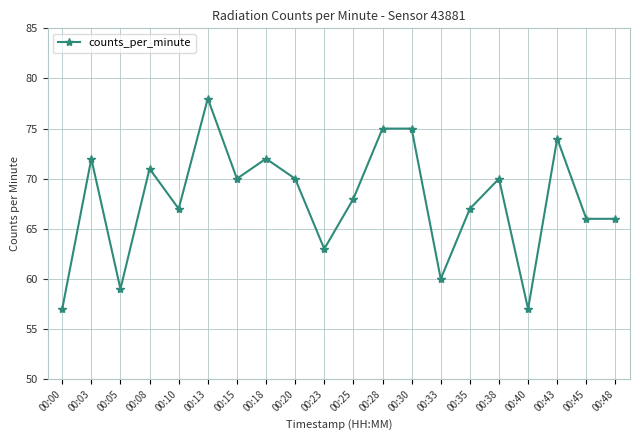

Reading left to right, list all the values displayed in this chart.

00:00=57	00:03=72	00:05=59	00:08=71	00:10=67	00:13=78	00:15=70	00:18=72	00:20=70	00:23=63	00:25=68	00:28=75	00:30=75	00:33=60	00:35=67	00:38=70	00:40=57	00:43=74	00:45=66	00:48=66